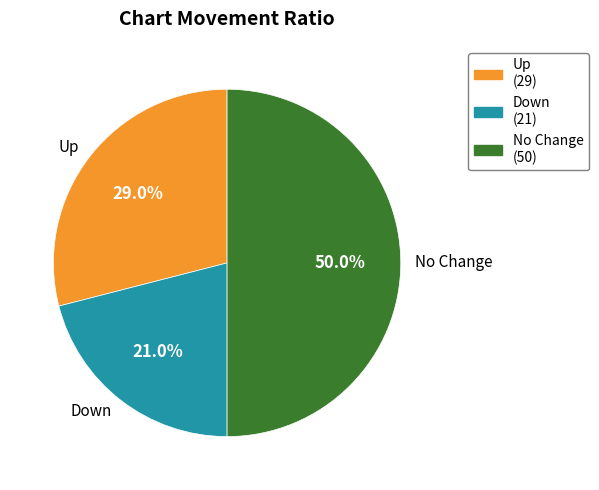

What portion of the pie excludes Up?

71.0%